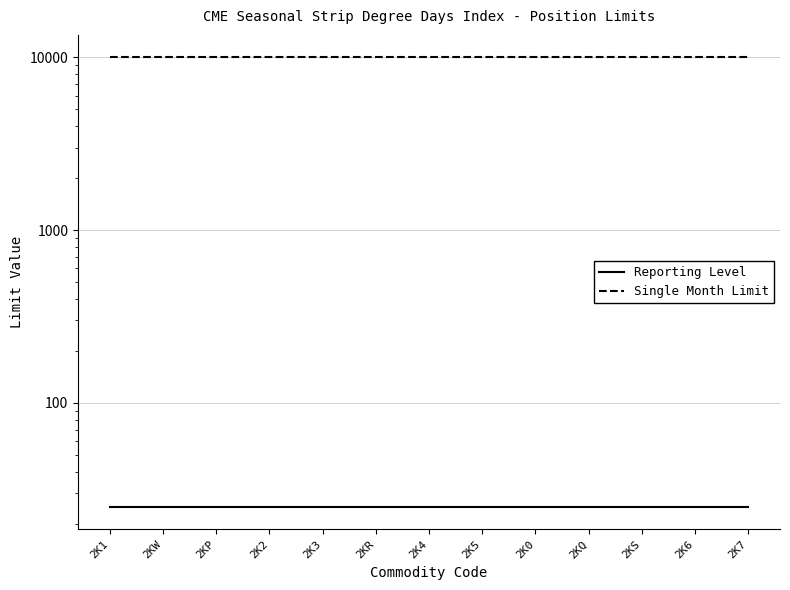

What is the lowest value of the Reporting Level series?

25